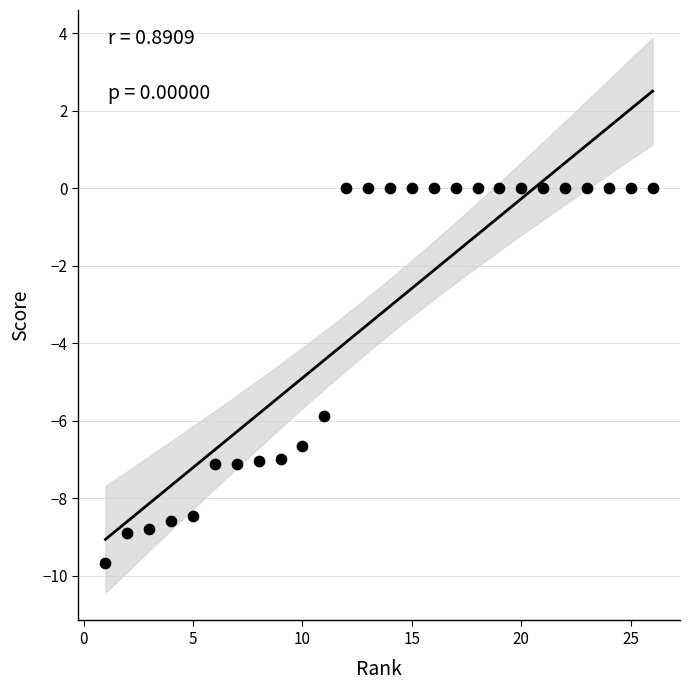

What Y value in the scatter plot is closest to -4?

-5.9